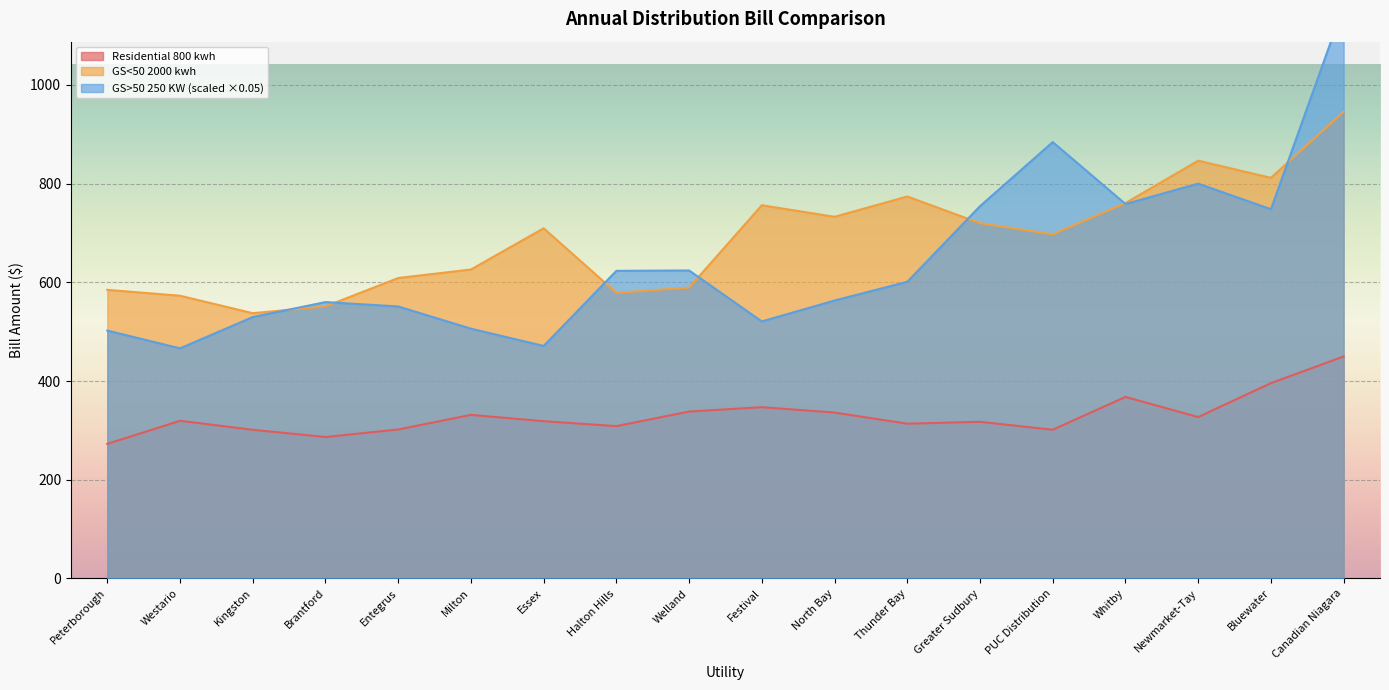

True or false: GS<50 2000 kwh has a value of 732.8 at North Bay.

True